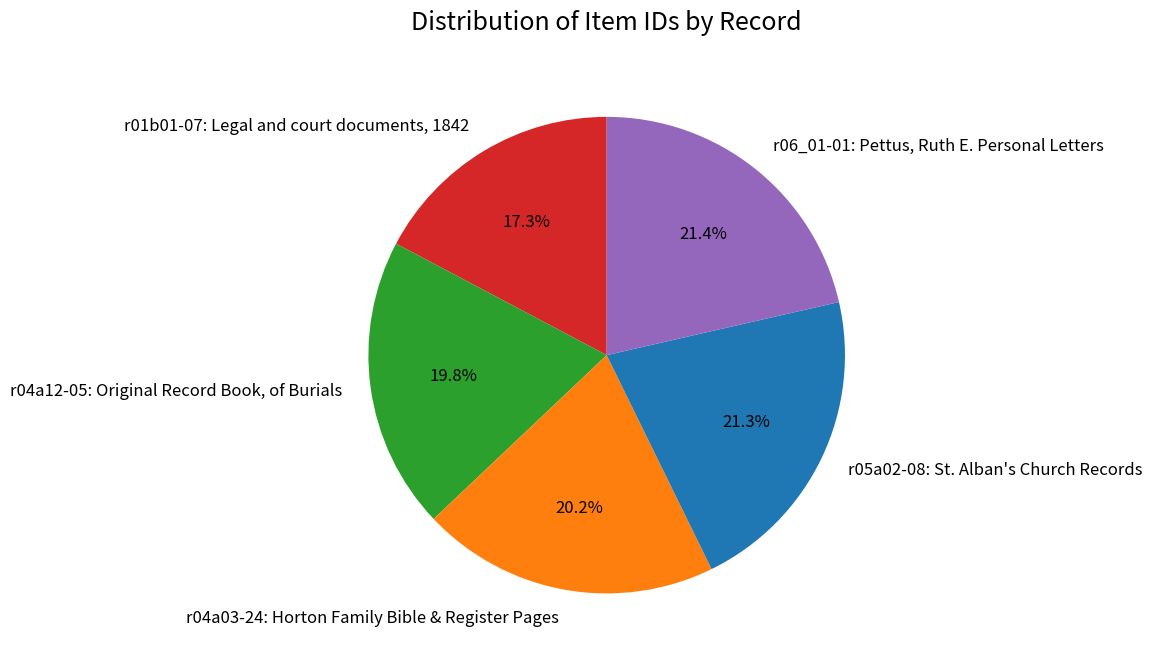

Rank the categories by value from lowest to highest.

r01b01-07: Legal and court documents, 1842, r04a12-05: Original Record Book, of Burials, r04a03-24: Horton Family Bible & Register Pages, r05a02-08: St. Alban's Church Records, r06_01-01: Pettus, Ruth E. Personal Letters